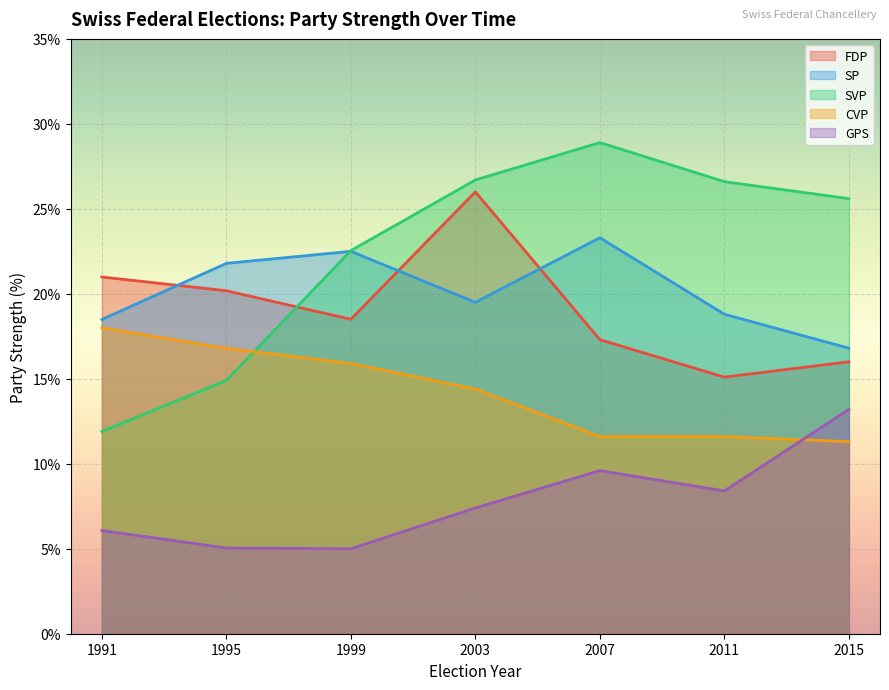

Reading left to right, extract all data points from this chart.

FDP: 1991=21.0	1995=20.2	1999=18.5	2003=26.0	2007=17.3	2011=15.1	2015=16.0
SP: 1991=18.5	1995=21.8	1999=22.5	2003=19.5	2007=23.3	2011=18.8	2015=16.8
SVP: 1991=11.9	1995=14.9	1999=22.5	2003=26.7	2007=28.9	2011=26.6	2015=25.6
CVP: 1991=18.0	1995=16.8	1999=15.9	2003=14.4	2007=11.6	2011=11.6	2015=11.3
GPS: 1991=6.1	1995=5.0	1999=5.0	2003=7.4	2007=9.6	2011=8.4	2015=13.2